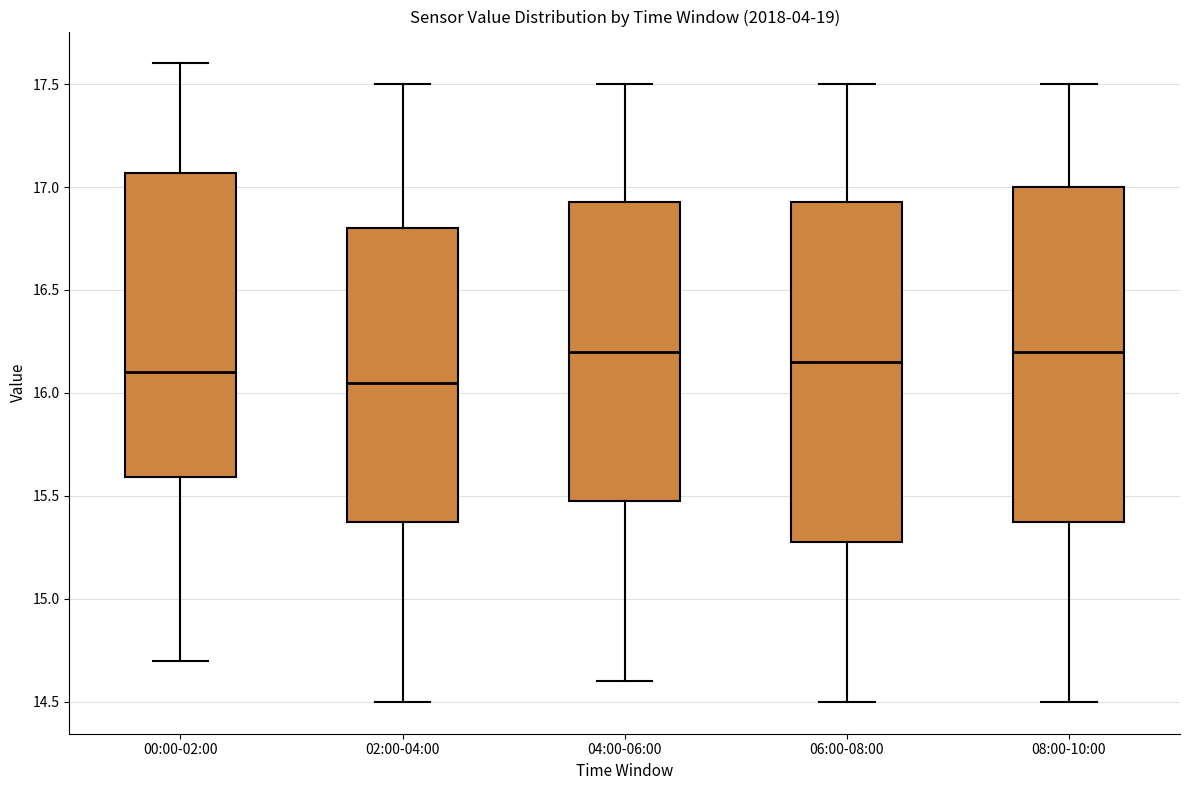

Reading left to right, read every box against the y-axis: the position of its median line, the range the box covers, and the ends of its whiskers. The values are not printed on the chart, so give them approximately, as read against the axis.

00:00-02:00: median 16.10, box 15.60 to 17.05, whiskers 14.70 to 17.60
02:00-04:00: median 16.05, box 15.40 to 16.80, whiskers 14.50 to 17.50
04:00-06:00: median 16.20, box 15.50 to 16.95, whiskers 14.60 to 17.50
06:00-08:00: median 16.15, box 15.30 to 16.95, whiskers 14.50 to 17.50
08:00-10:00: median 16.20, box 15.40 to 17.00, whiskers 14.50 to 17.50